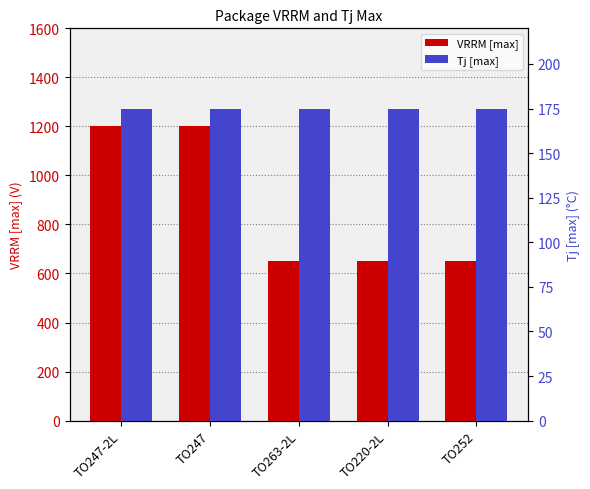

What is the label of the 3rd bar from the right?

TO263-2L